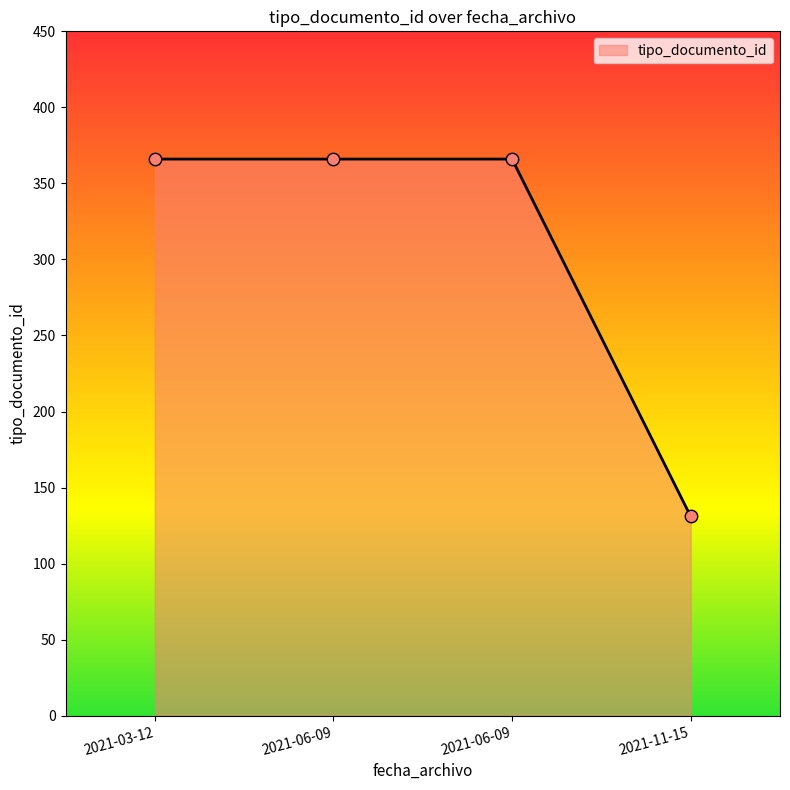

Approximately how many times larger is the value at 2021-03-12 compared to 2021-11-15?

2.8